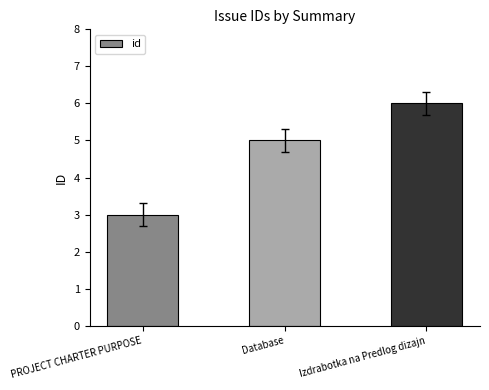

True or false: the data shows 5 at Database.

True